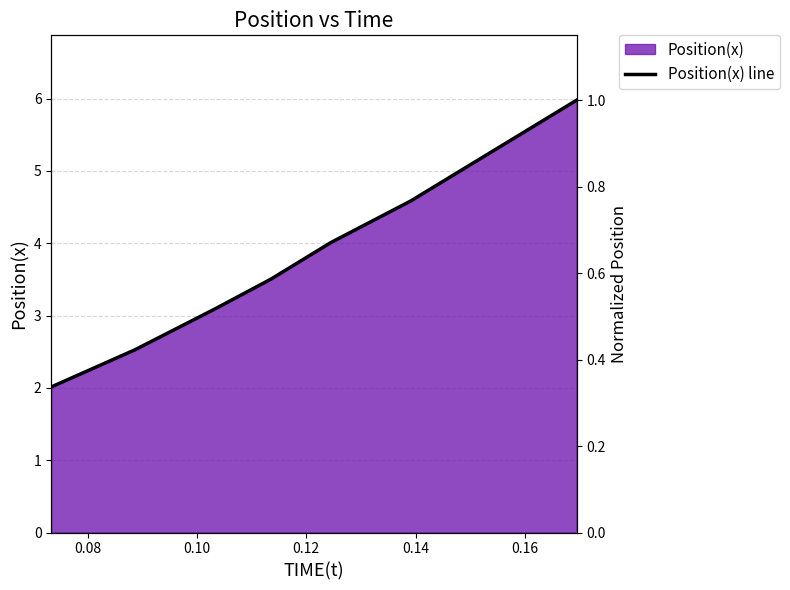

How many lines are shown in the chart?

1